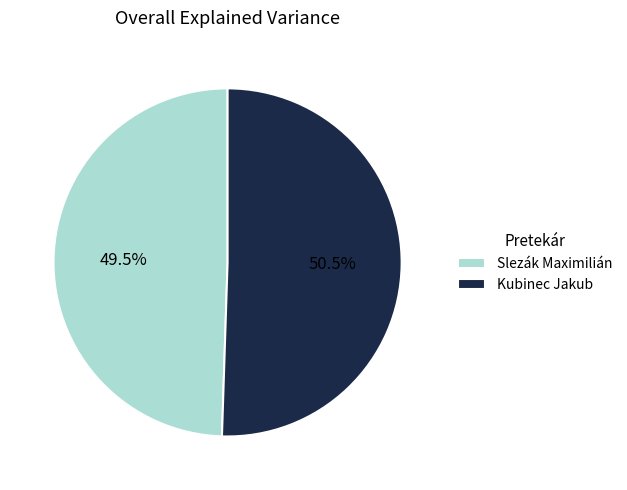

Is it true that Kubinec Jakub is 64% of the pie?

False